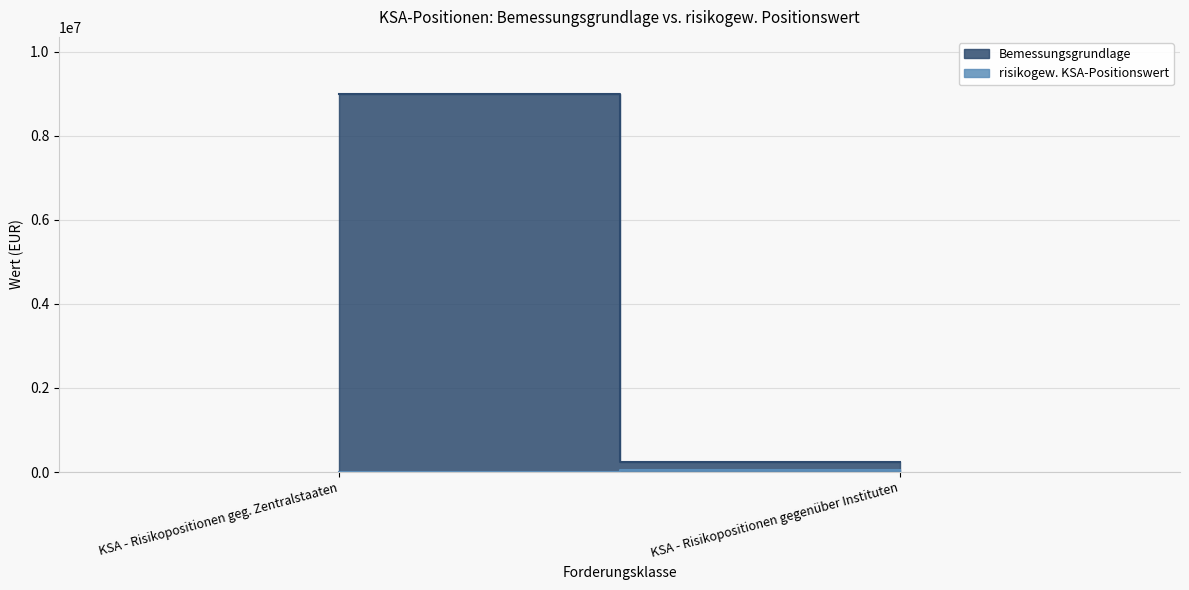

Reading right to left, what are all the values shown in this chart?

Bemessungsgrundlage: 235346.6	8999709.1
risikogew. KSA-Positionswert: 47069.3	0.0